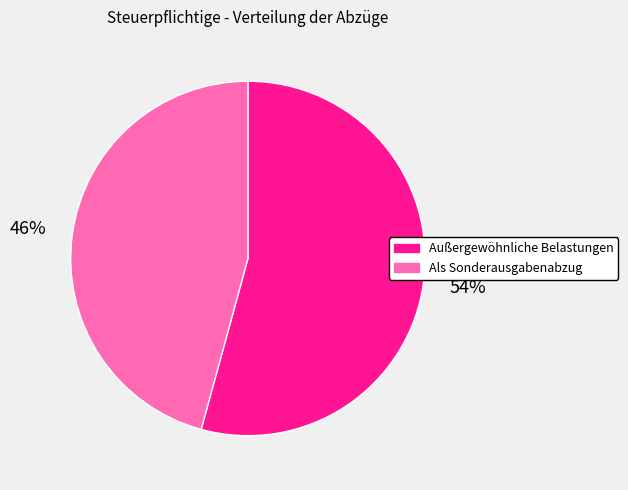

Which slice is the largest?

Außergewöhnliche Belastungen